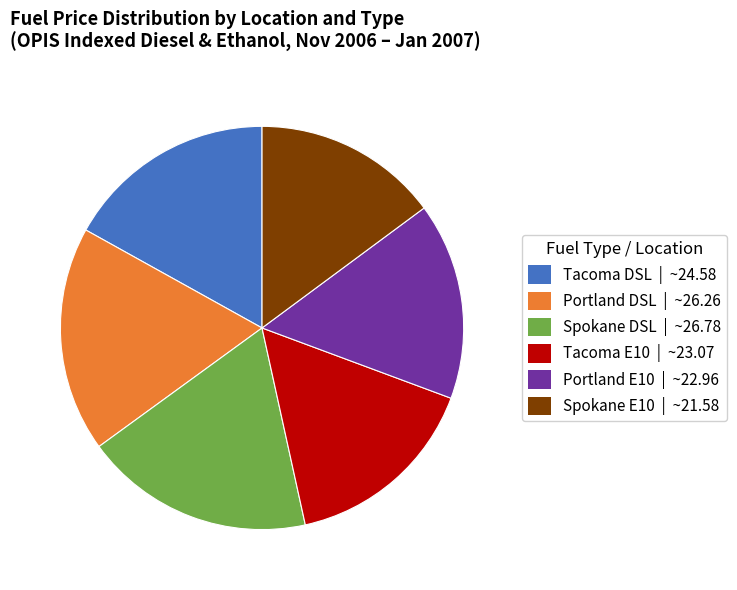

Is there any slice that represents more than half of the pie?

No